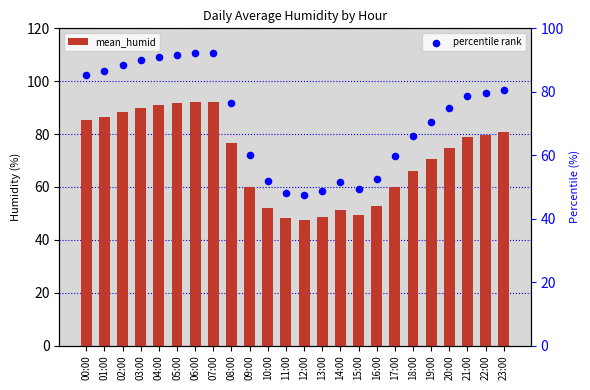

What are all the series names shown in the legend?

mean_humid, percentile rank